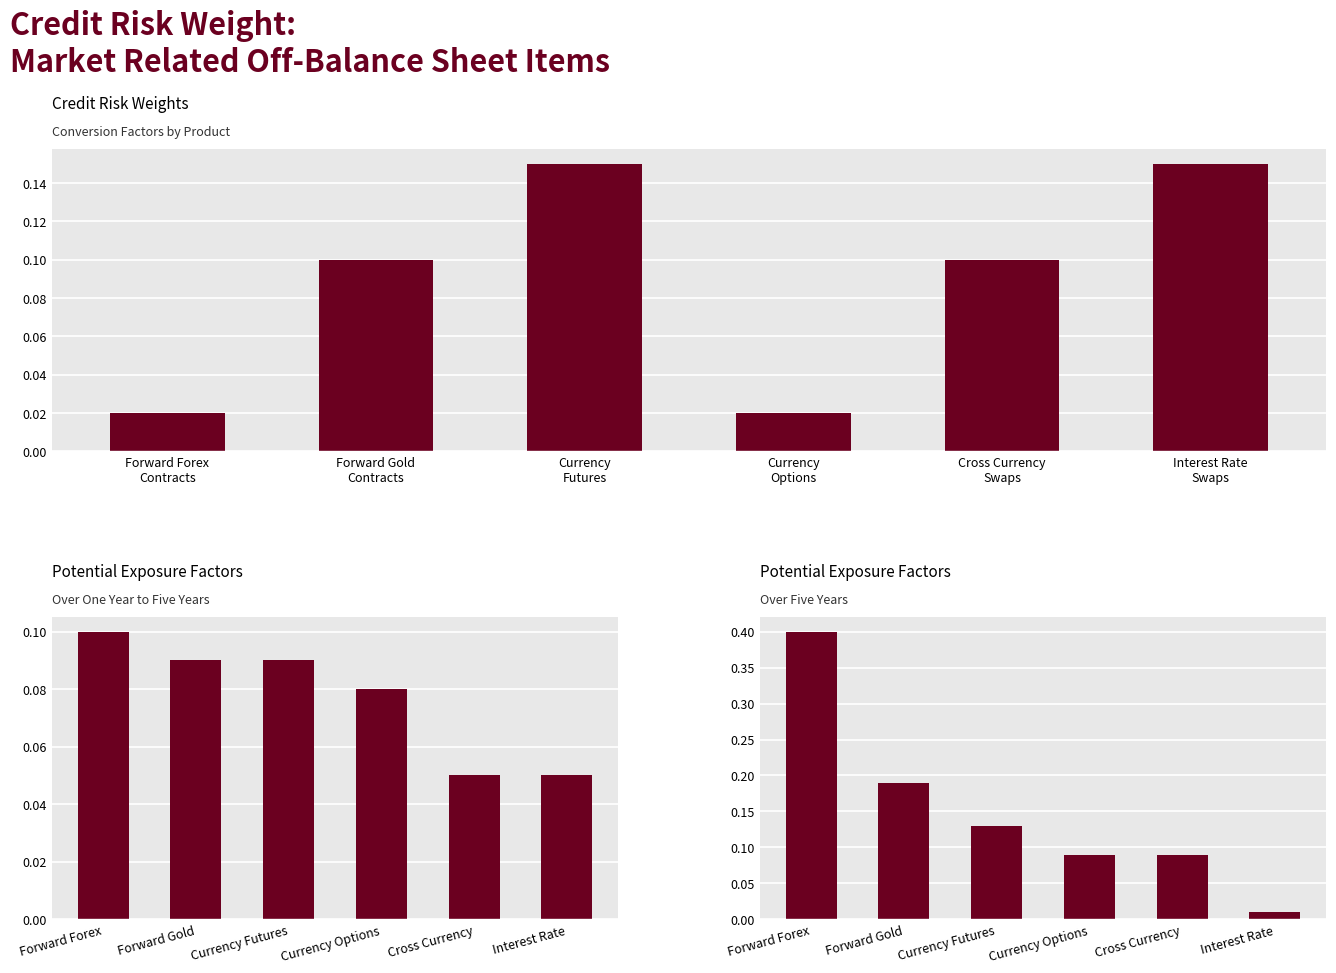

At how many categories does at least one series exceed 0?

6